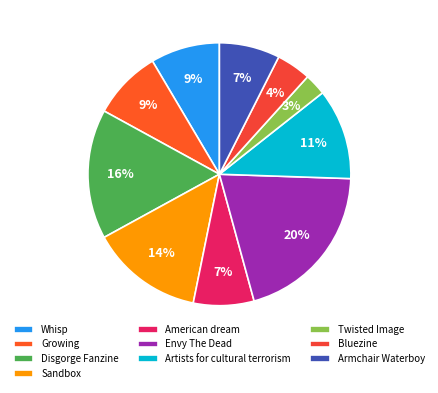

Rank the categories by value from highest to lowest.

Envy The Dead, Disgorge Fanzine, Sandbox, Artists for cultural terrorism, Whisp, Growing, American dream, Armchair Waterboy, Bluezine, Twisted Image